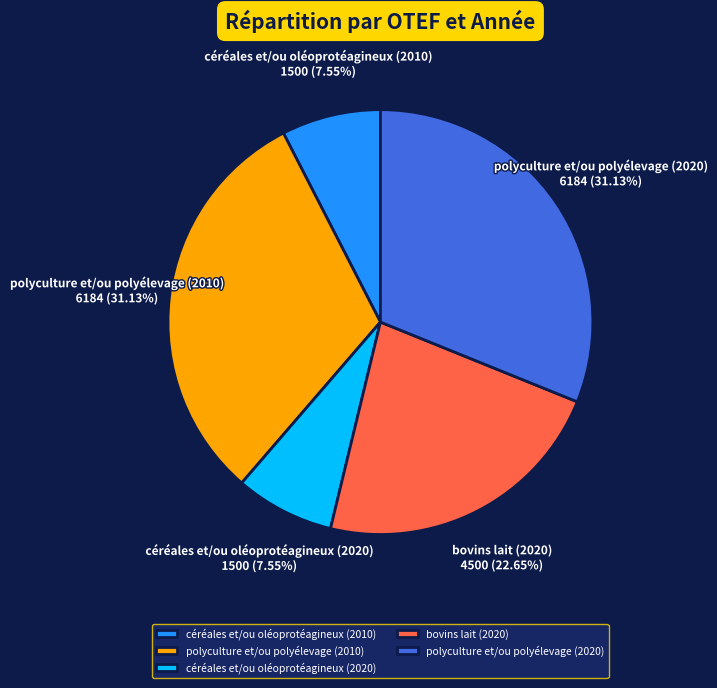

Between polyculture et/ou polyélevage (2010) and céréales et/ou oléoprotéagineux (2020), which is larger?

polyculture et/ou polyélevage (2010)